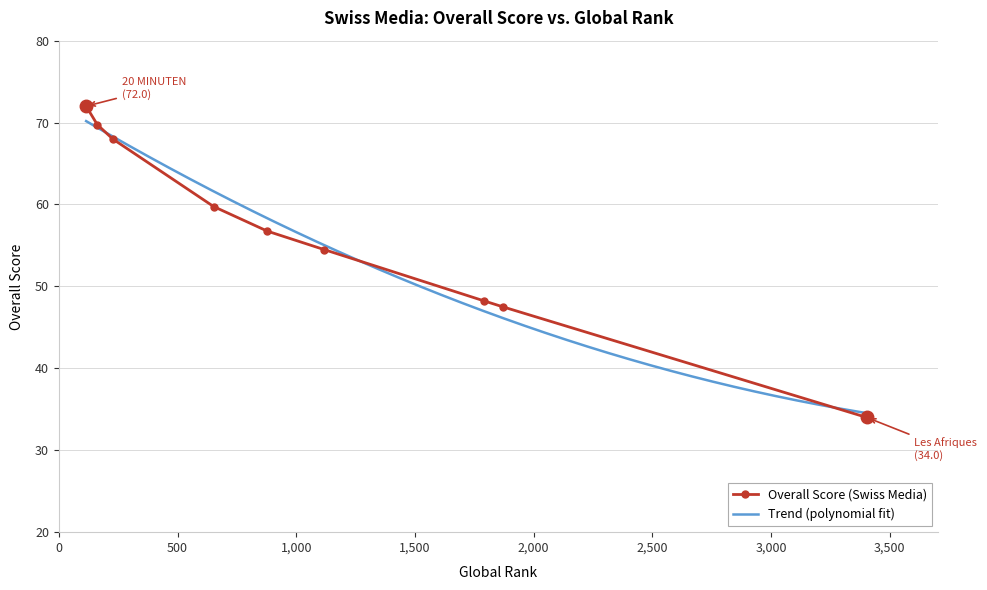

What is the lowest value of the Overall Score (Swiss Media) series?

34.0